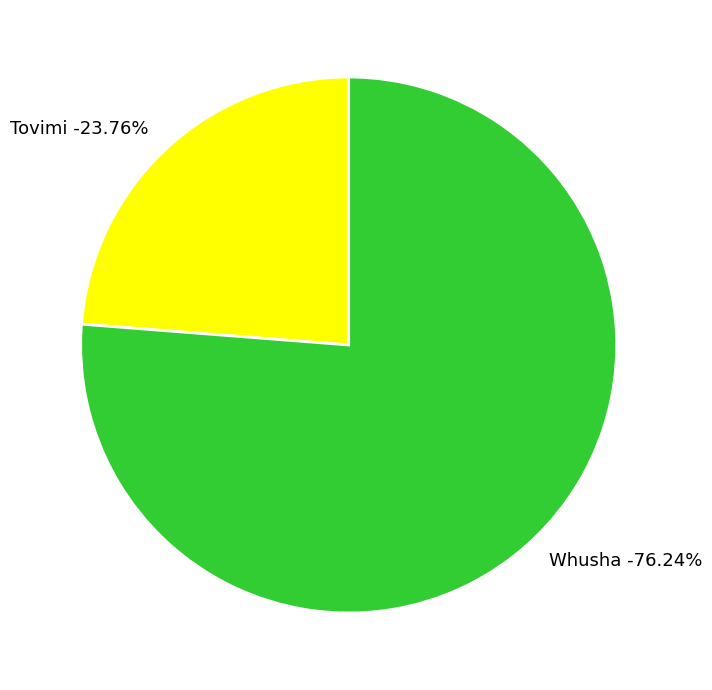

What is the ratio of the value at Tovimi to the value at Whusha?

0.3